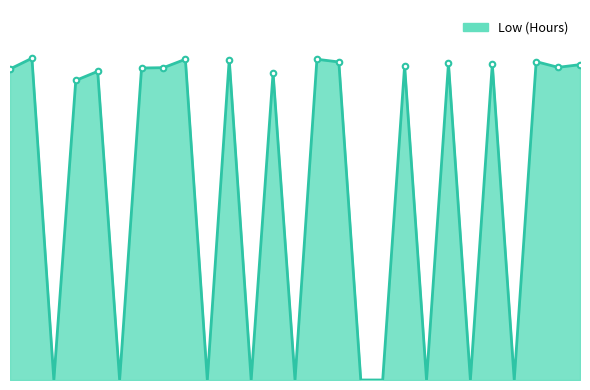

List the labels in order of value, largest first.

2, 9, 15, 11, 25, 16, 21, 23, 27, 19, 26, 8, 7, 1, 5, 13, 4, 3, 6, 10, 12, 14, 17, 18, 20, 22, 24